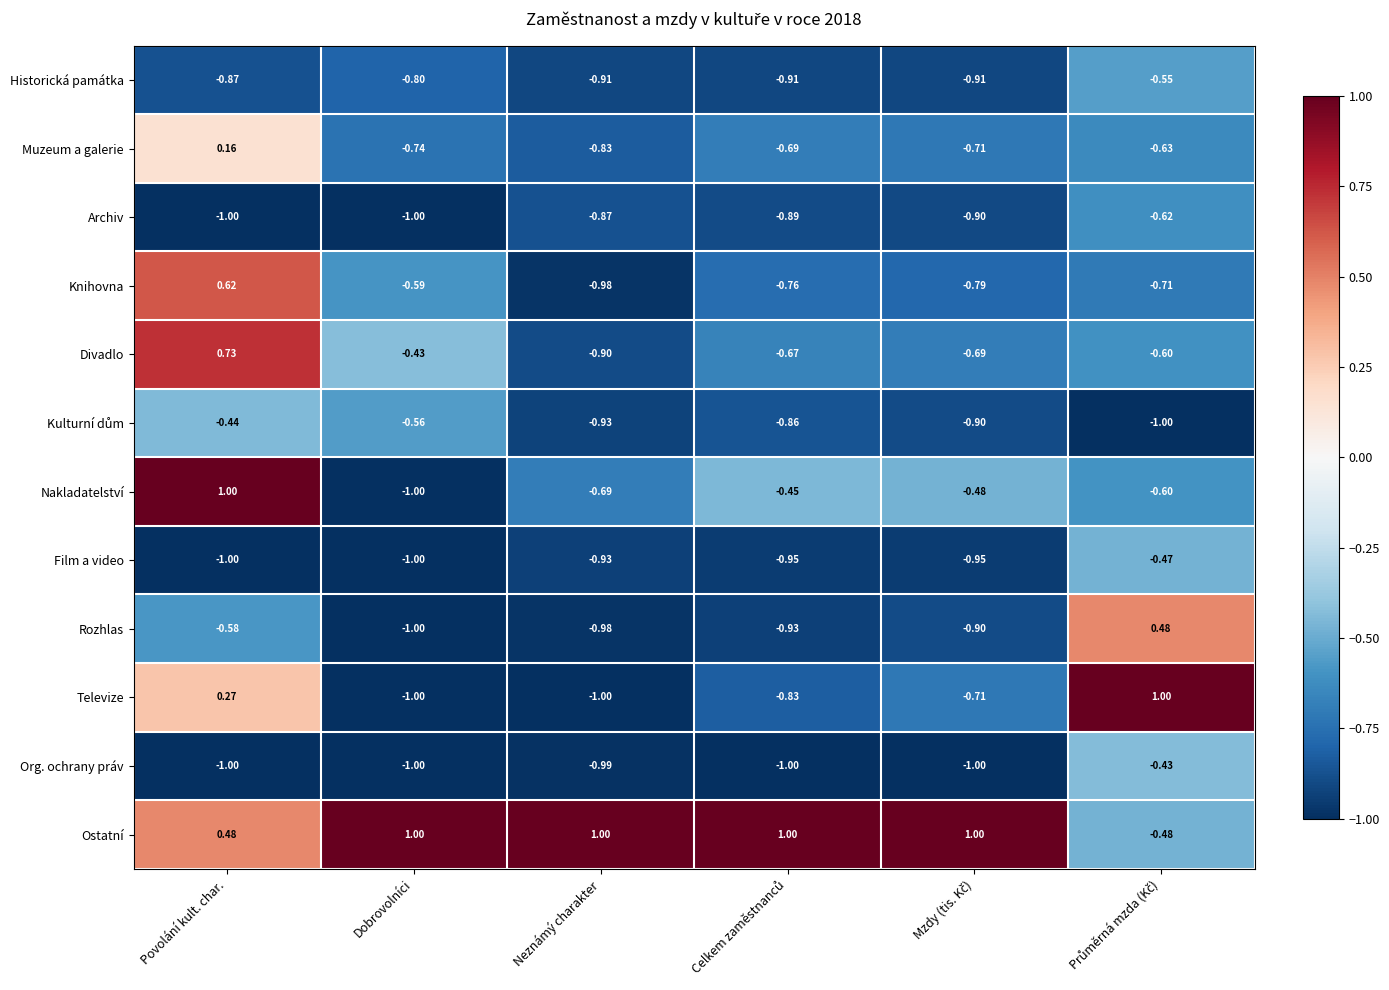

Where is Divadlo nearest to the value 0?

Dobrovolníci